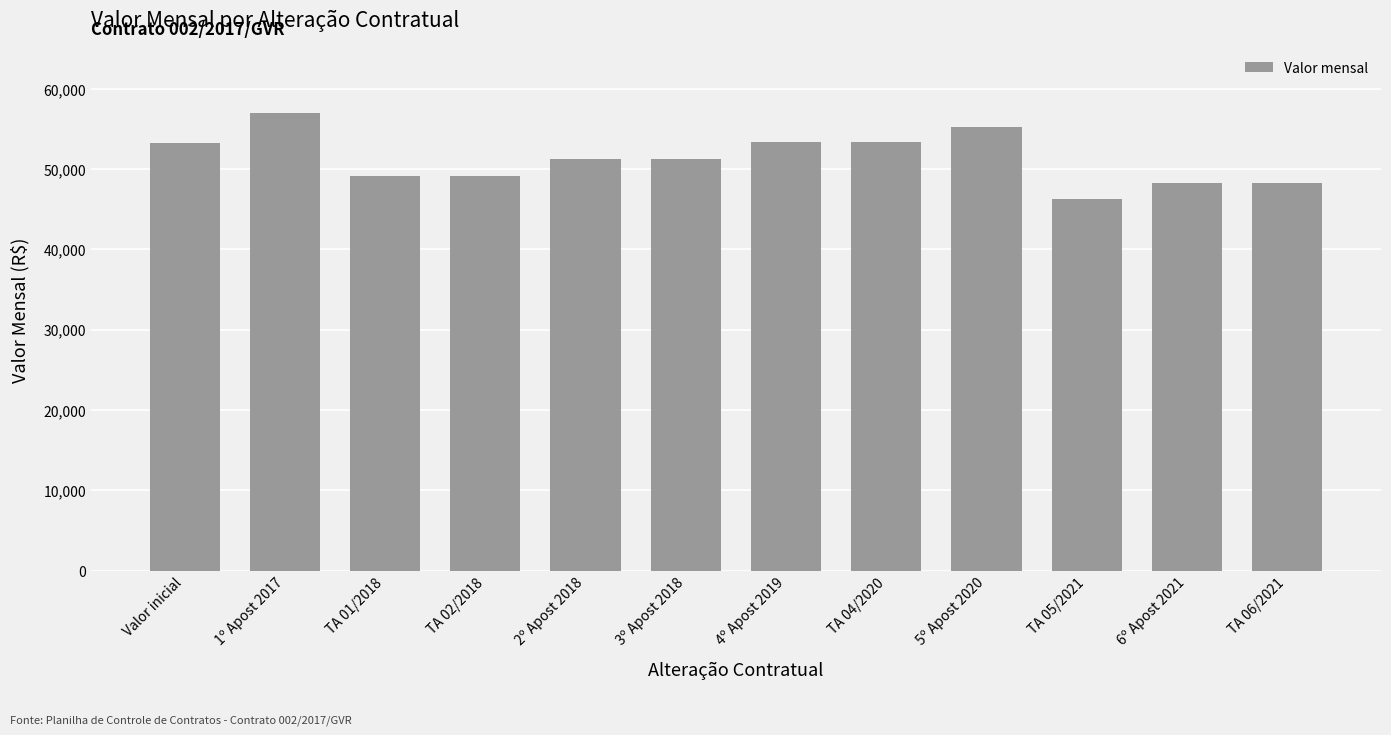

Are the bars grouped side by side (vs. stacked)?

No